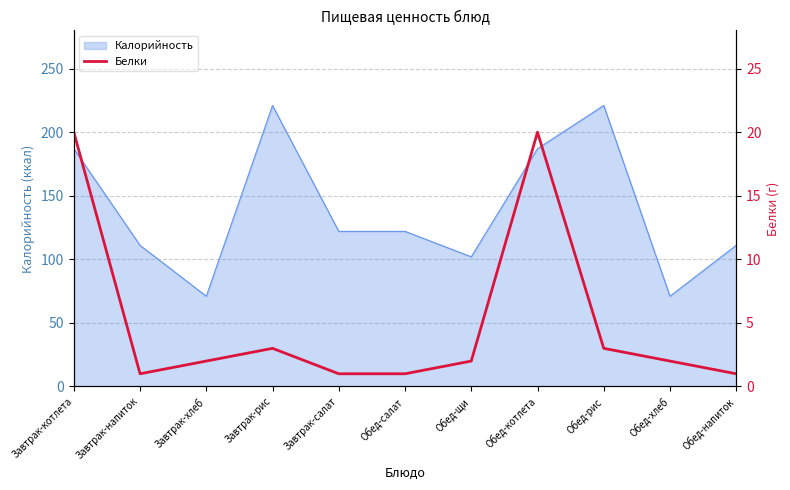

Which category has the lowest value across all series?

Завтрак-напиток